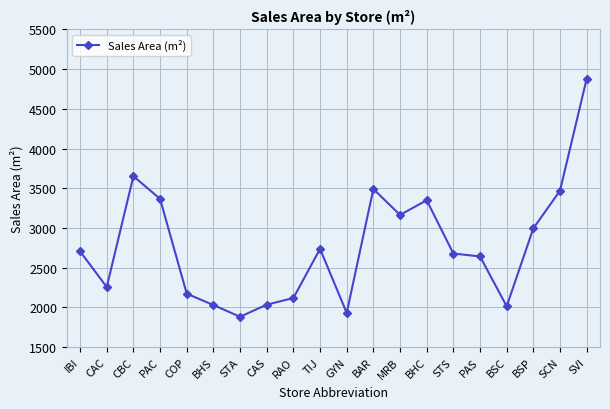

The value at STA is 1882.1. True or false?

True